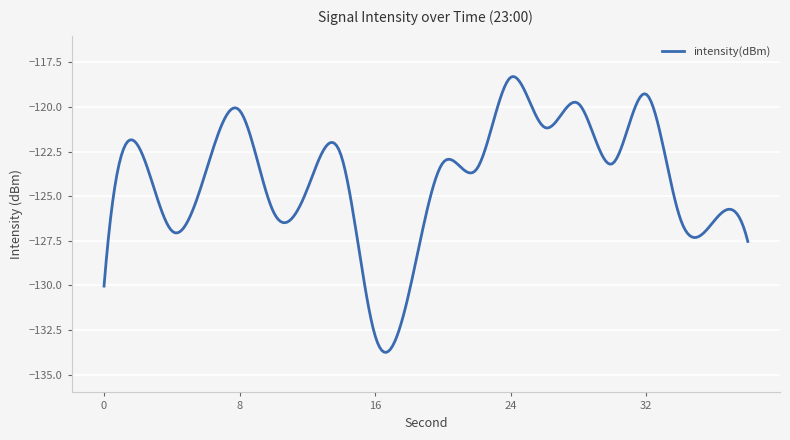

What is the difference between the maximum and minimum values?

15.5